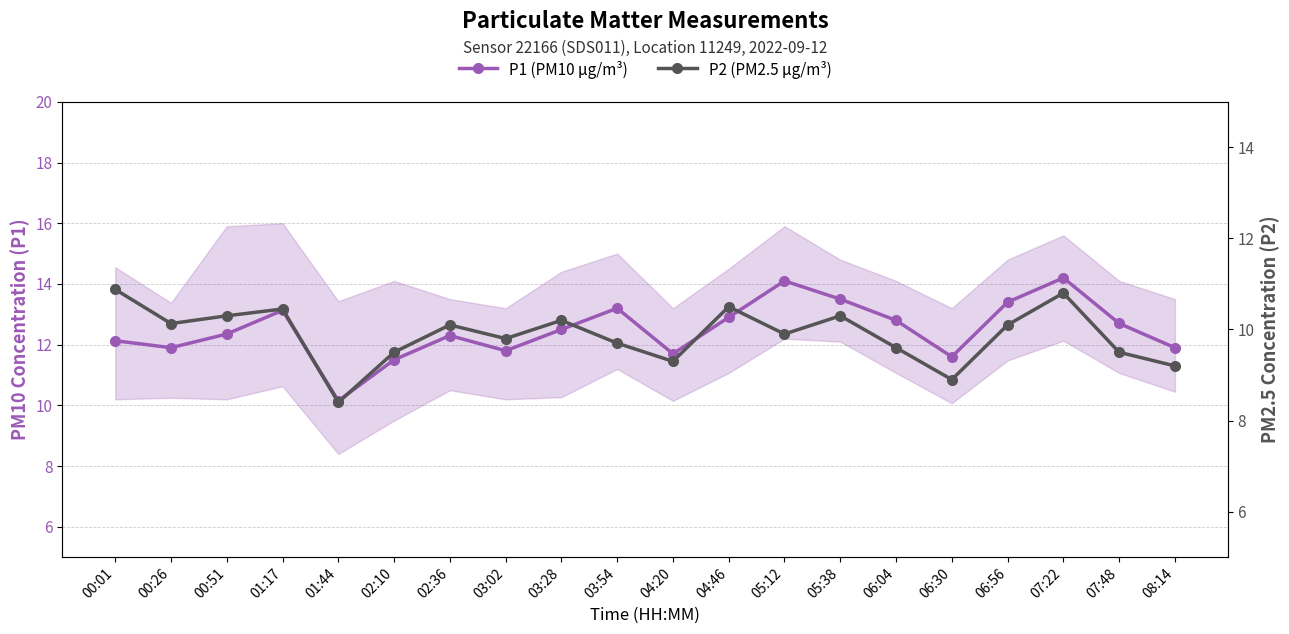

What is the total value across all series at 03:28?

22.7